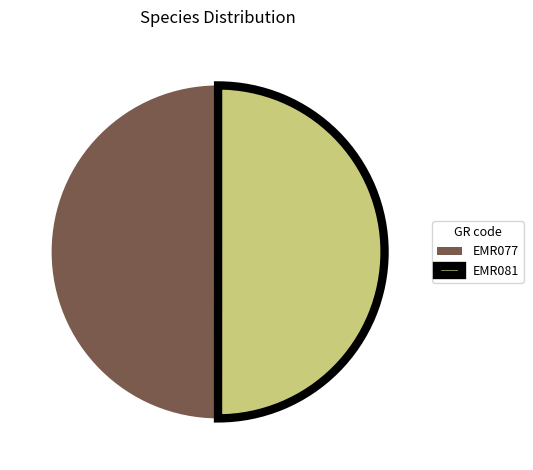

Approximately how many times larger is the value at EMR077 compared to EMR081?

1.0